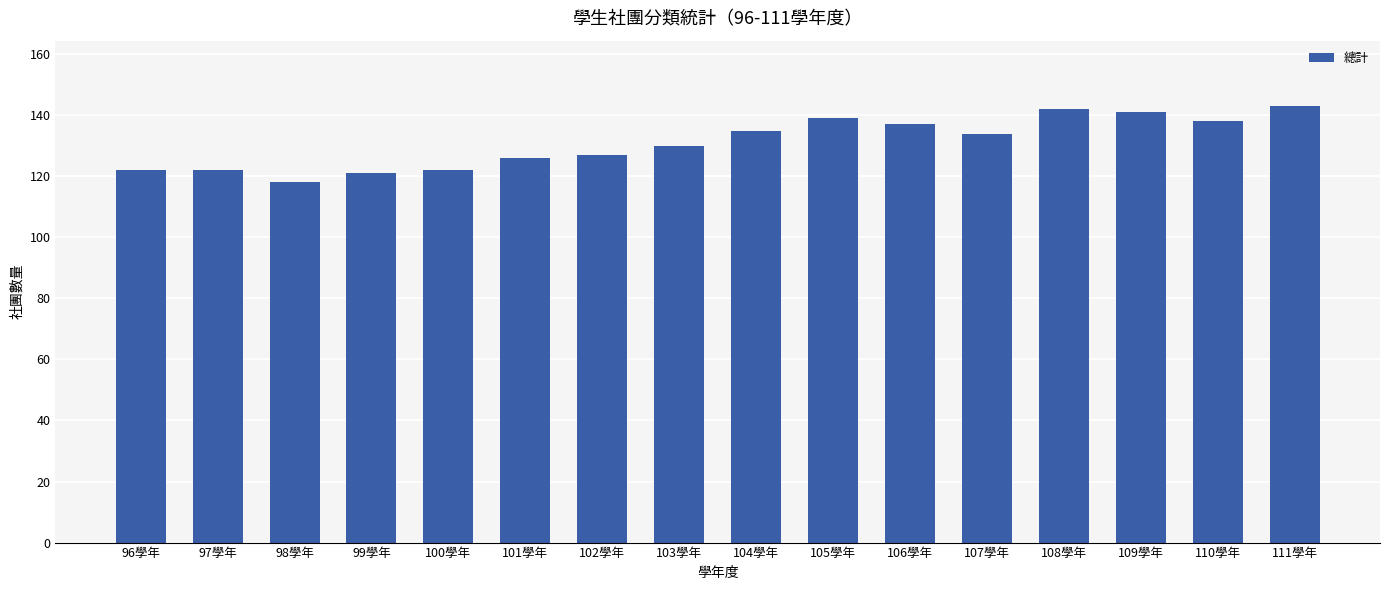

How many distinct data groups are displayed?

1